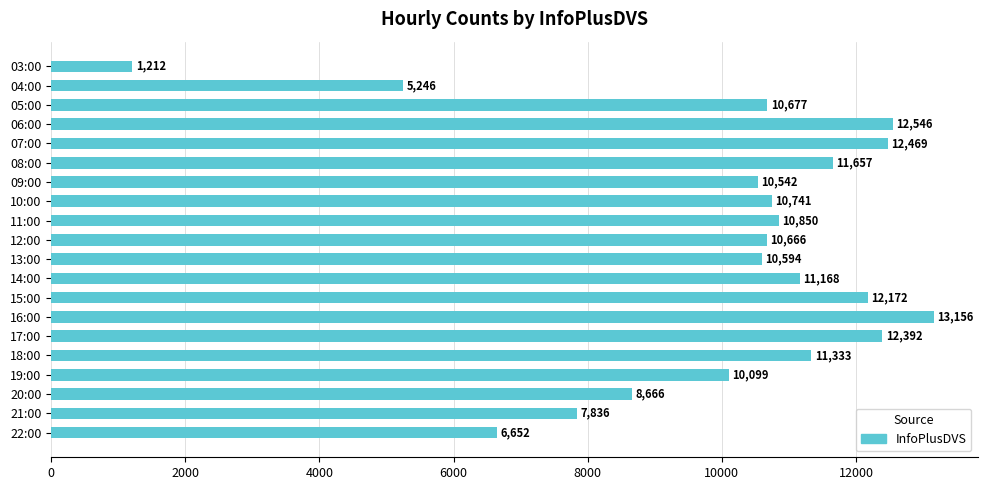

Between 20:00 and 21:00, which is larger?

20:00